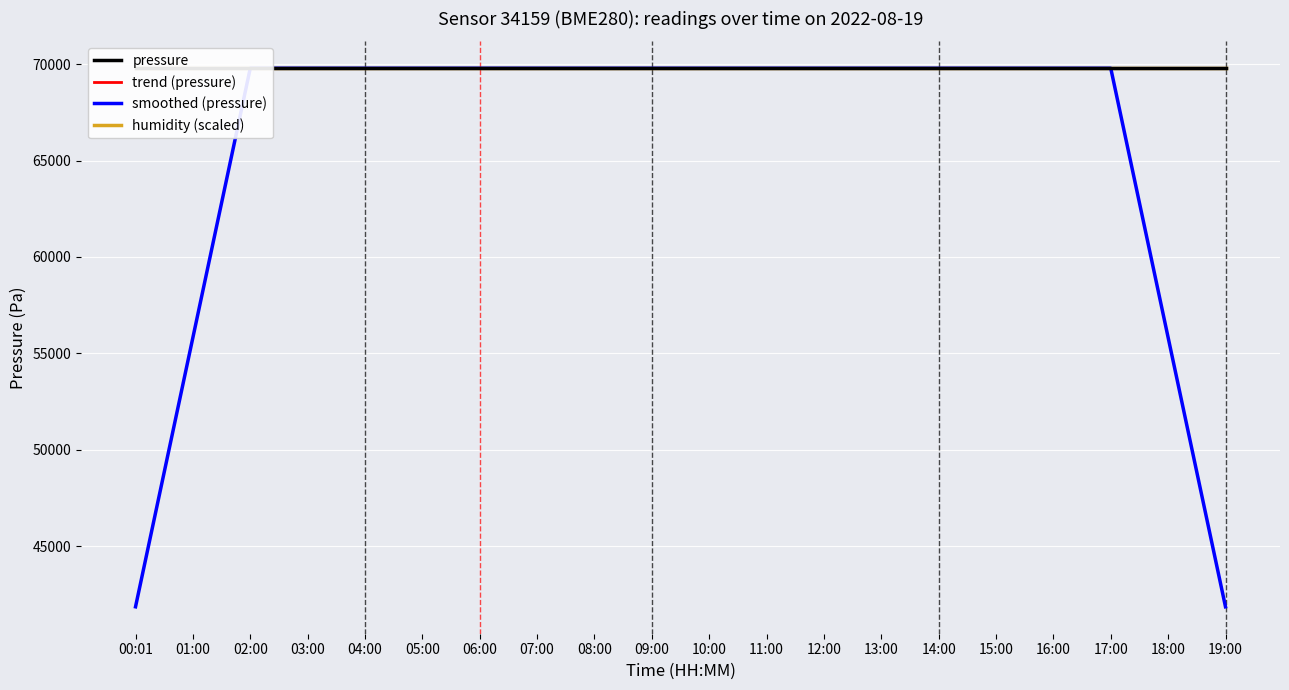

What is the label of the 4th point from the right?

16:00